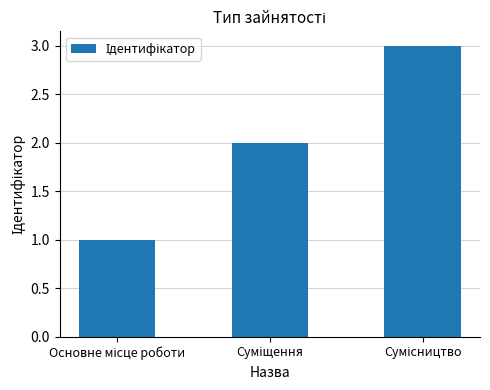

What is the maximum value shown in the chart?

3